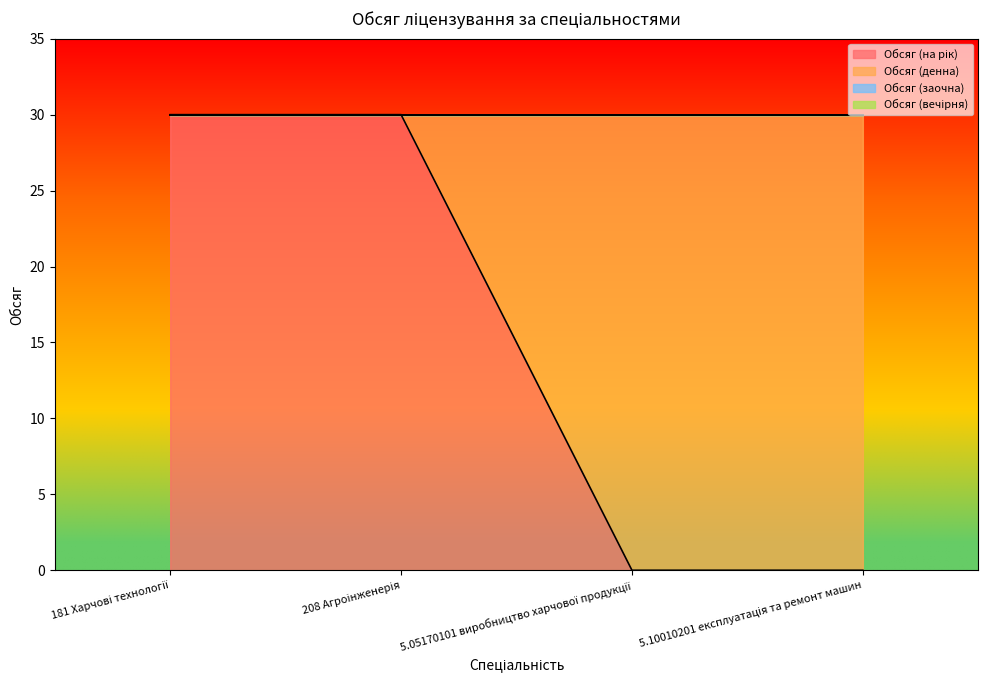

What is the total value across all series at 5.05170101 виробництво харчової продукції?

30